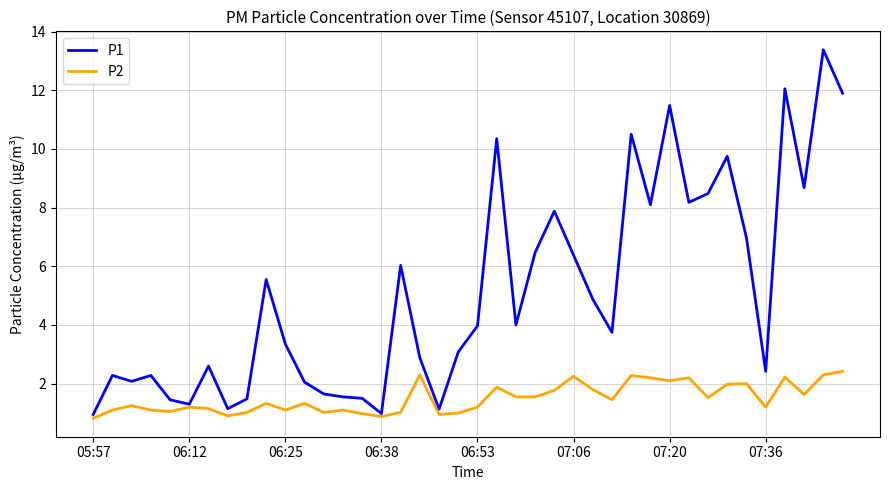

Rank the series by their average value, from lowest to highest.

P2, P1